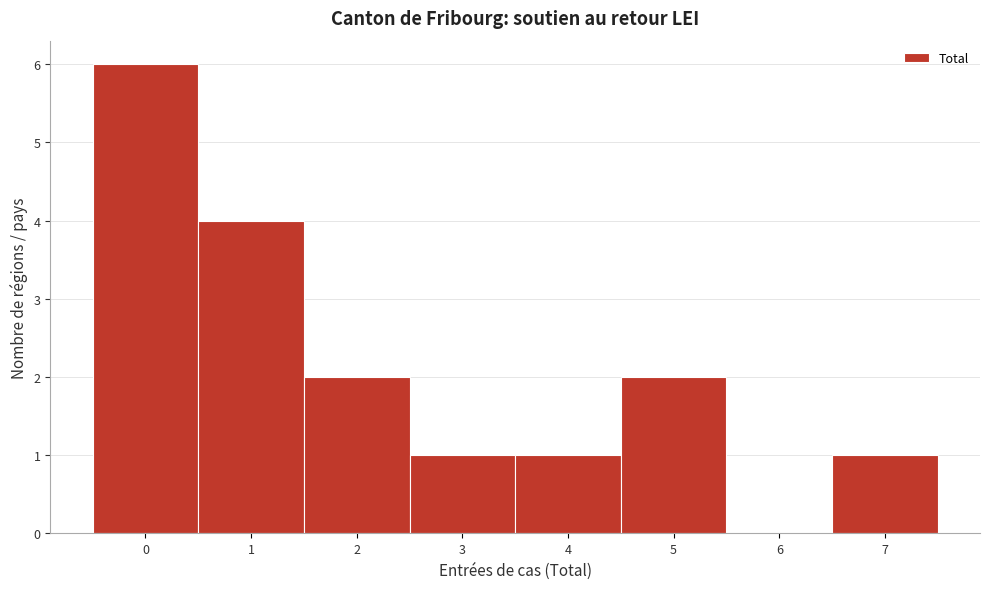

Reading left to right, list all the values displayed in this chart.

0=6	1=4	2=2	3=1	4=1	5=2	6=0	7=1